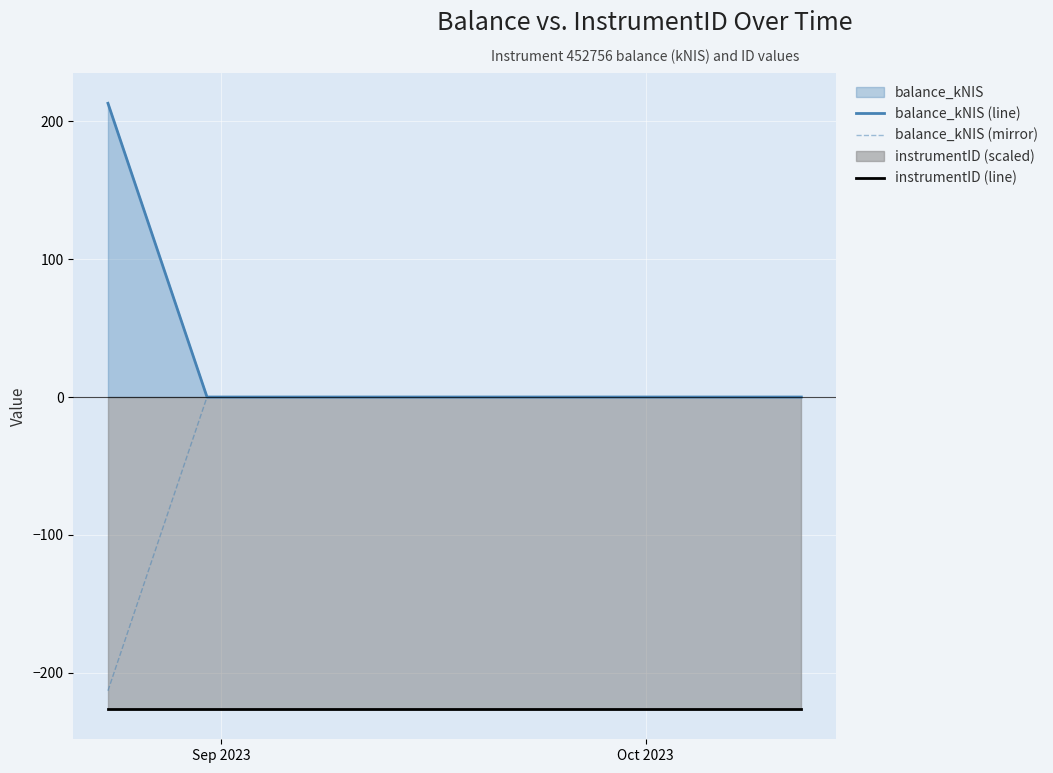

What is the highest value of the balance_kNIS (line) series?

213.1